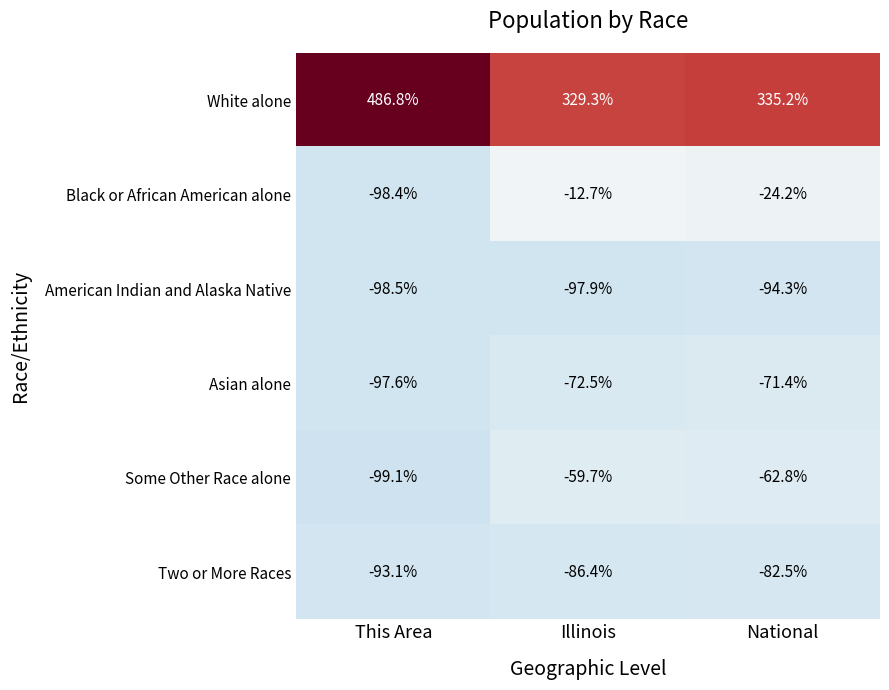

Which category has the lowest value across all series?

This Area